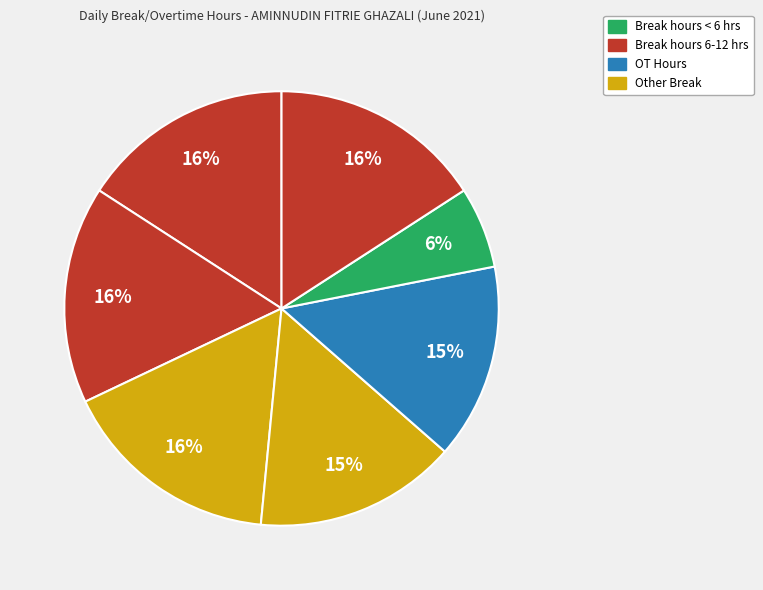

How many slices are in this pie chart?

7